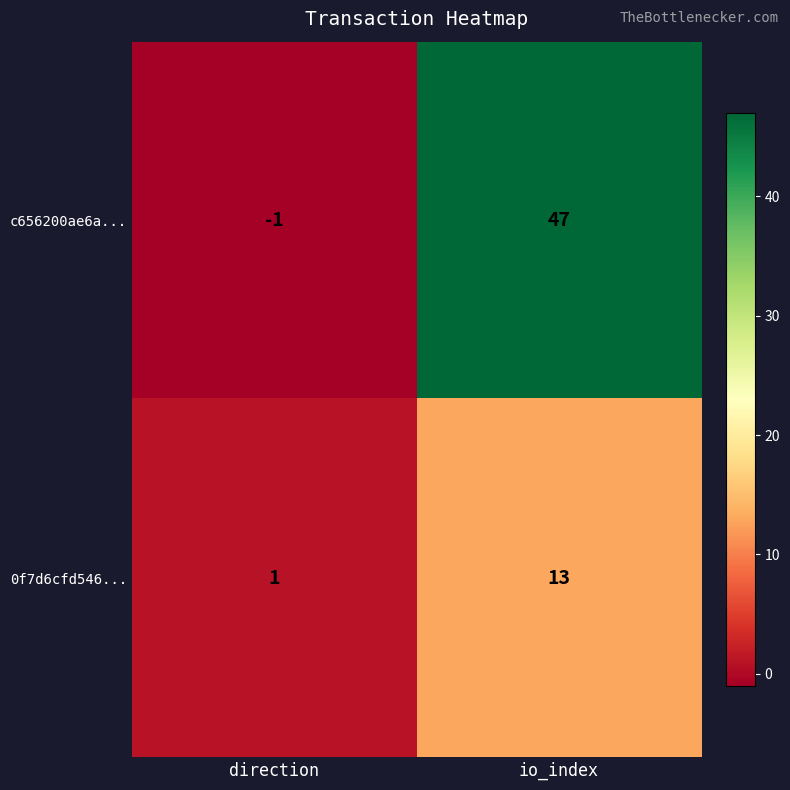

What is the sum of all c656200ae6a... values?

46